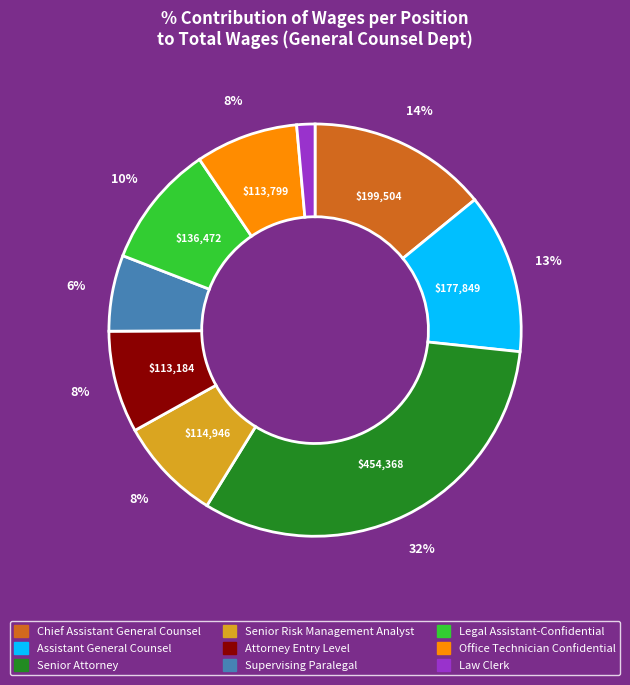

What is the largest slice in the pie chart?

Senior Attorney